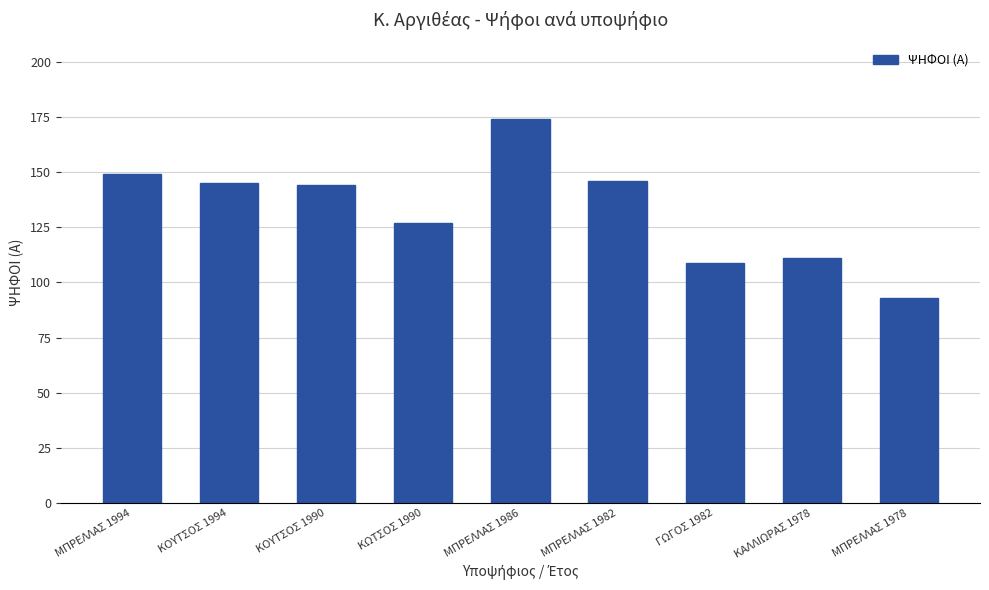

What is the minimum value shown in the chart?

93